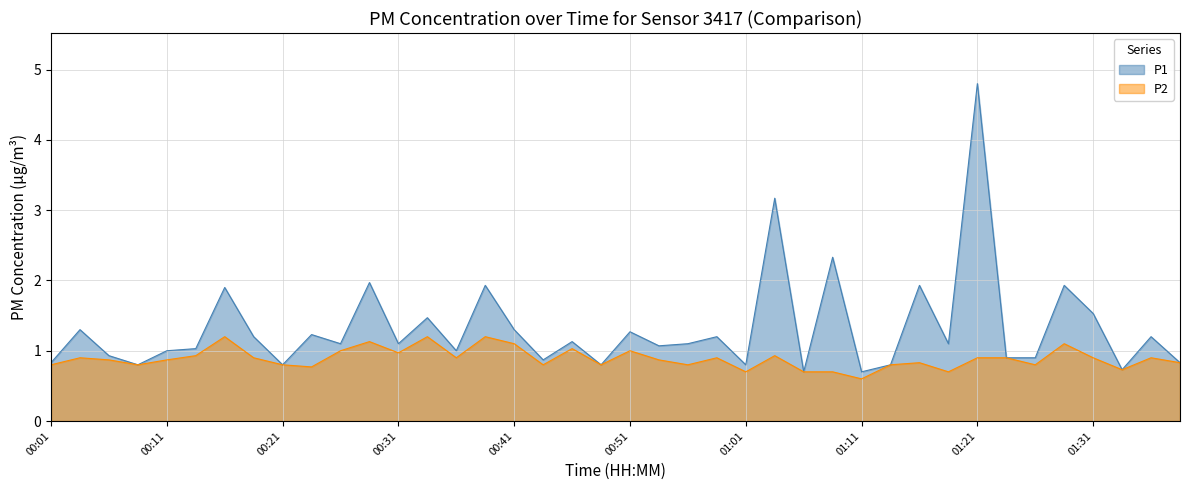

What is the value of the P2 point at the 22nd from the left?

0.9